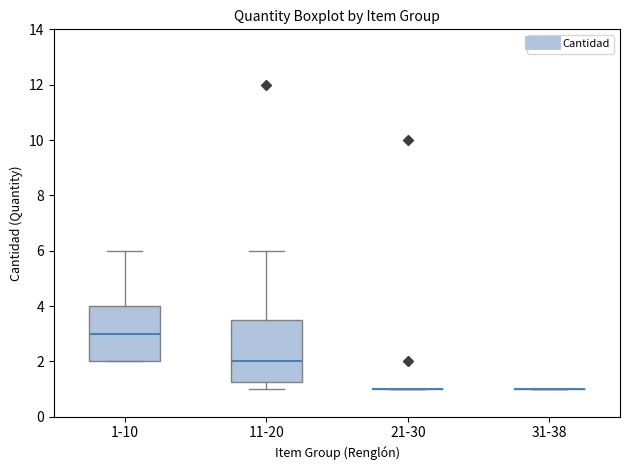

Which box is the tallest, from its lower edge to its upper edge?

11-20